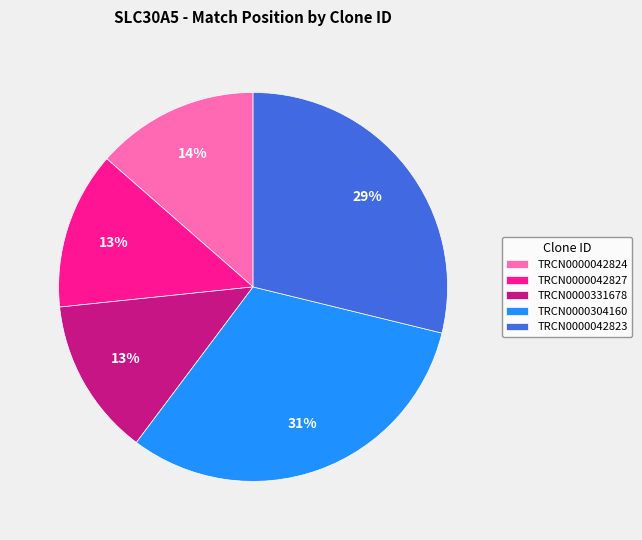

To the nearest percent, what portion does TRCN0000042827 represent?

13%